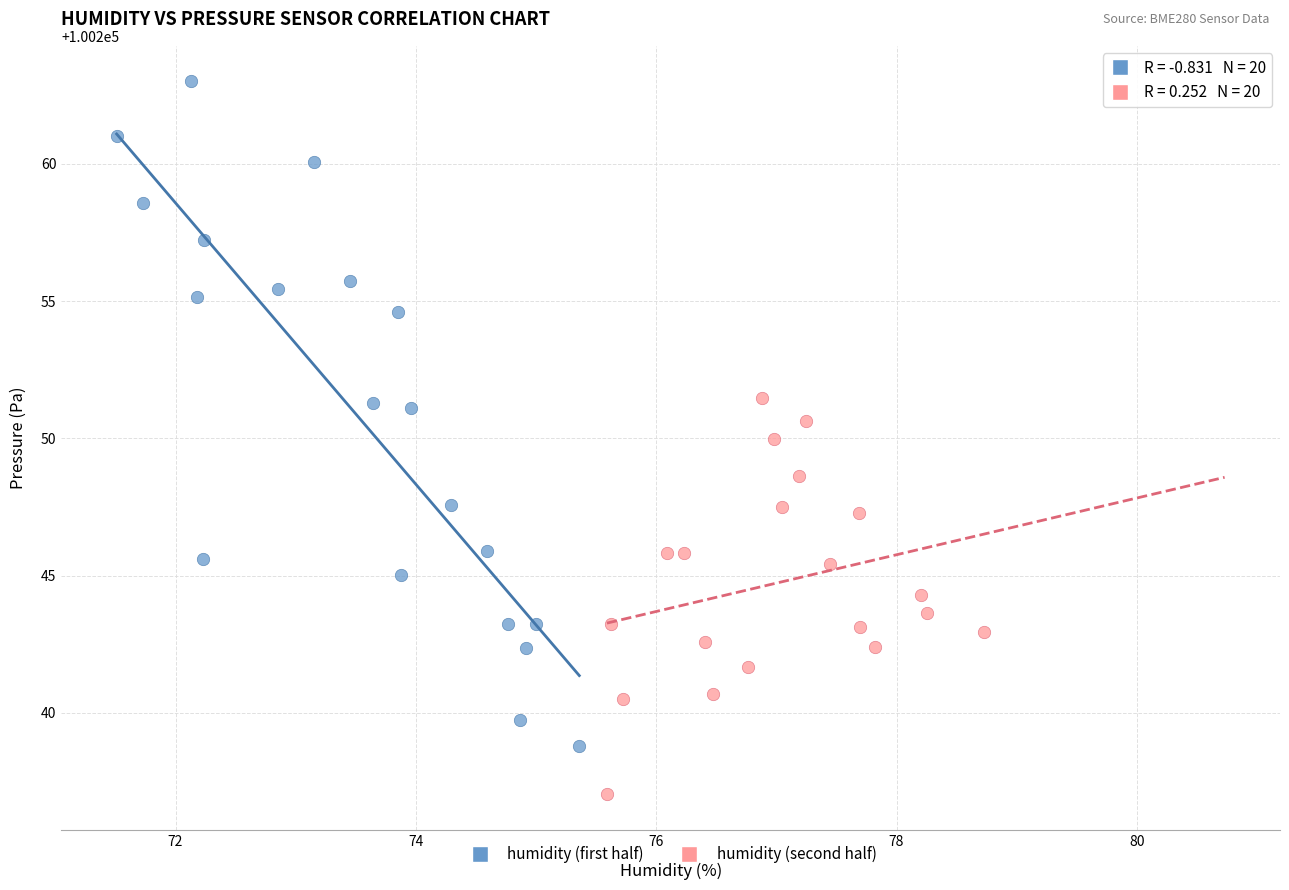

Which series has the widest spread of Y values?

humidity (first half)